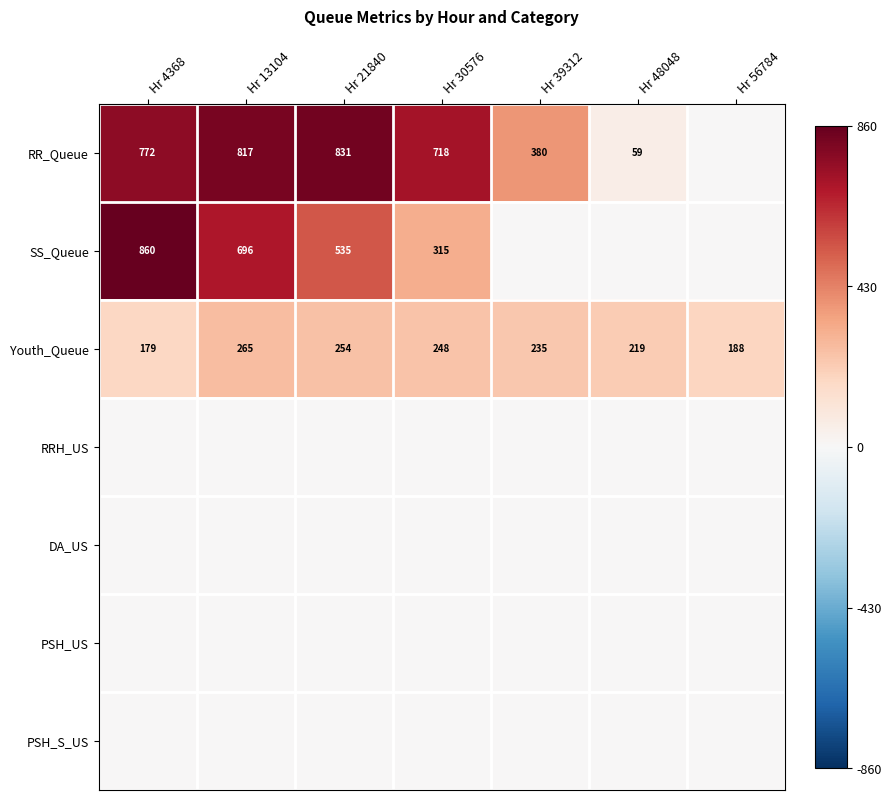

What is the minimum value for Youth_Queue?

179